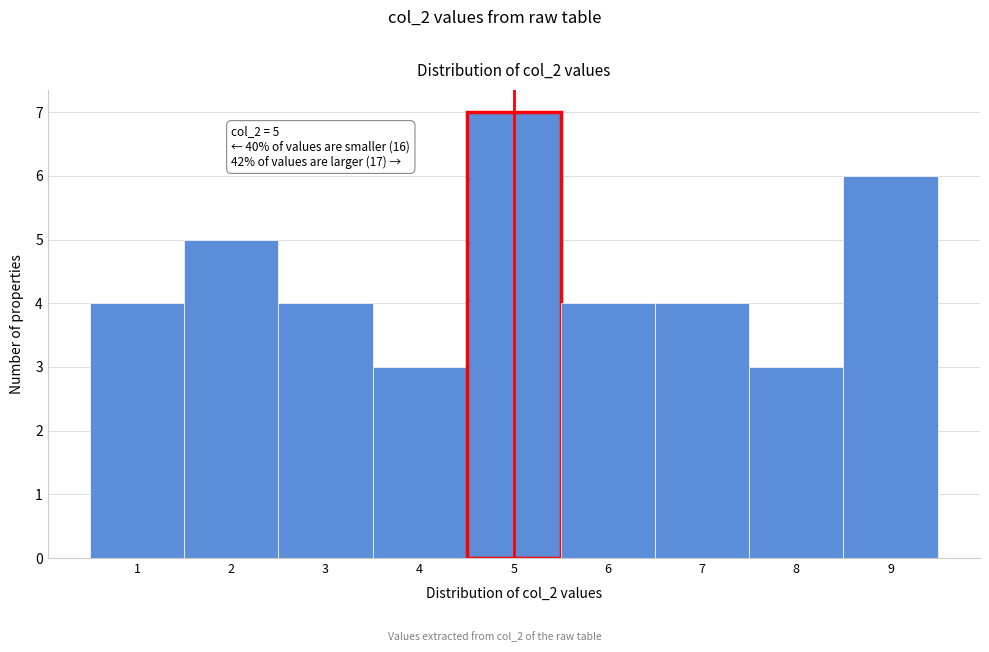

Over which range of the x-axis is the bar tallest?

4.5 to 5.5